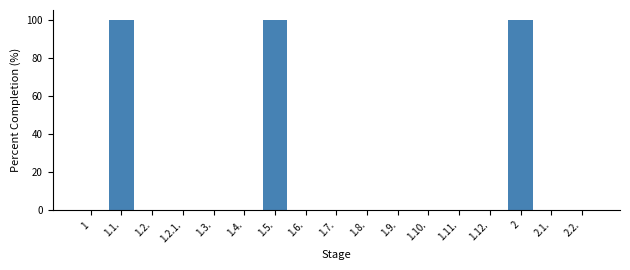

Reading right to left, transcribe all the data shown in this chart.

2.2.=0	2.1.=0	2=100	1.12.=0	1.11.=0	1.10.=0	1.9.=0	1.8.=0	1.7.=0	1.6.=0	1.5.=100	1.4.=0	1.3.=0	1.2.1.=0	1.2.=0	1.1.=100	1=0